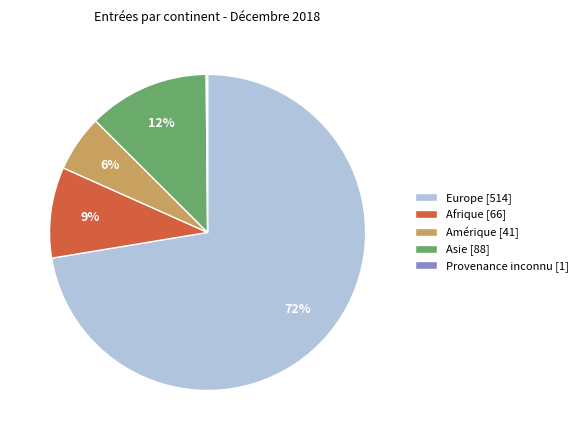

True or false: Amérique accounts for 13% of the total.

False